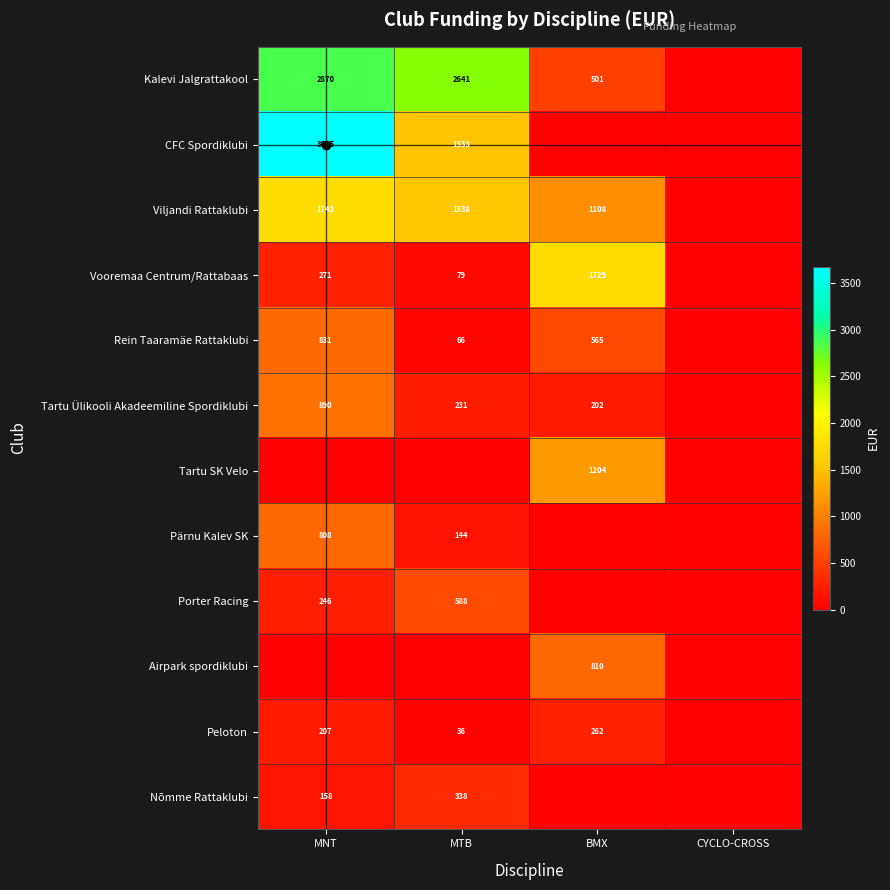

At how many categories does at least one series exceed 799?

3